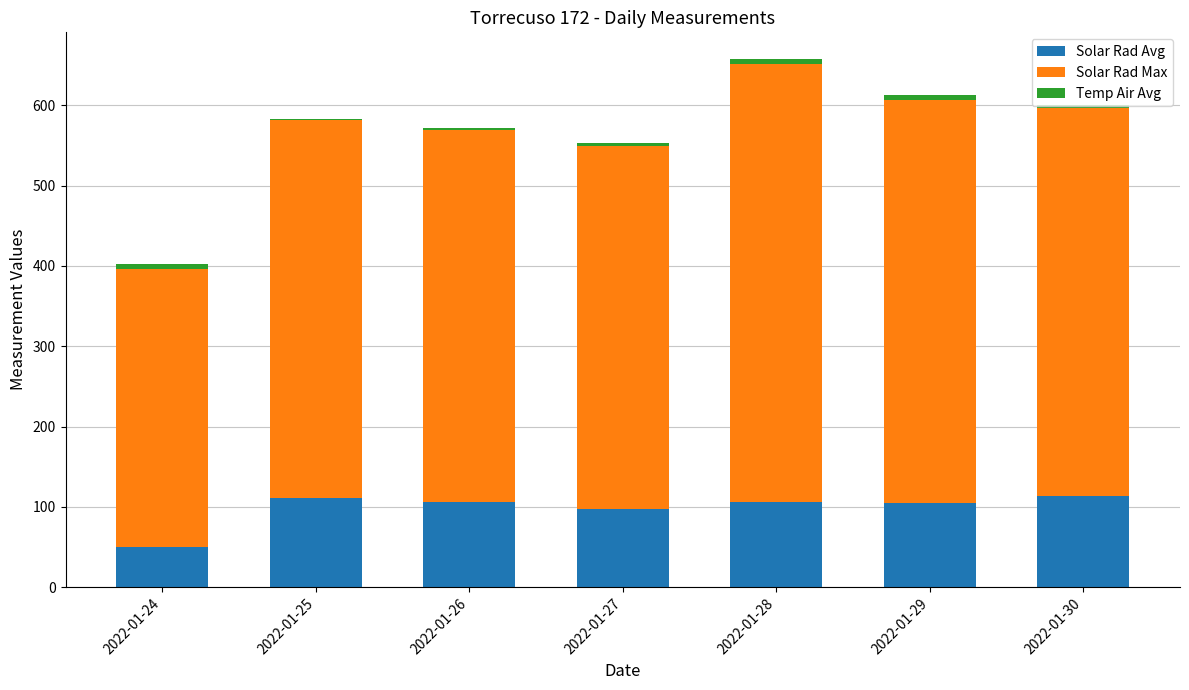

At which category is the sum across all series the highest?

2022-01-28